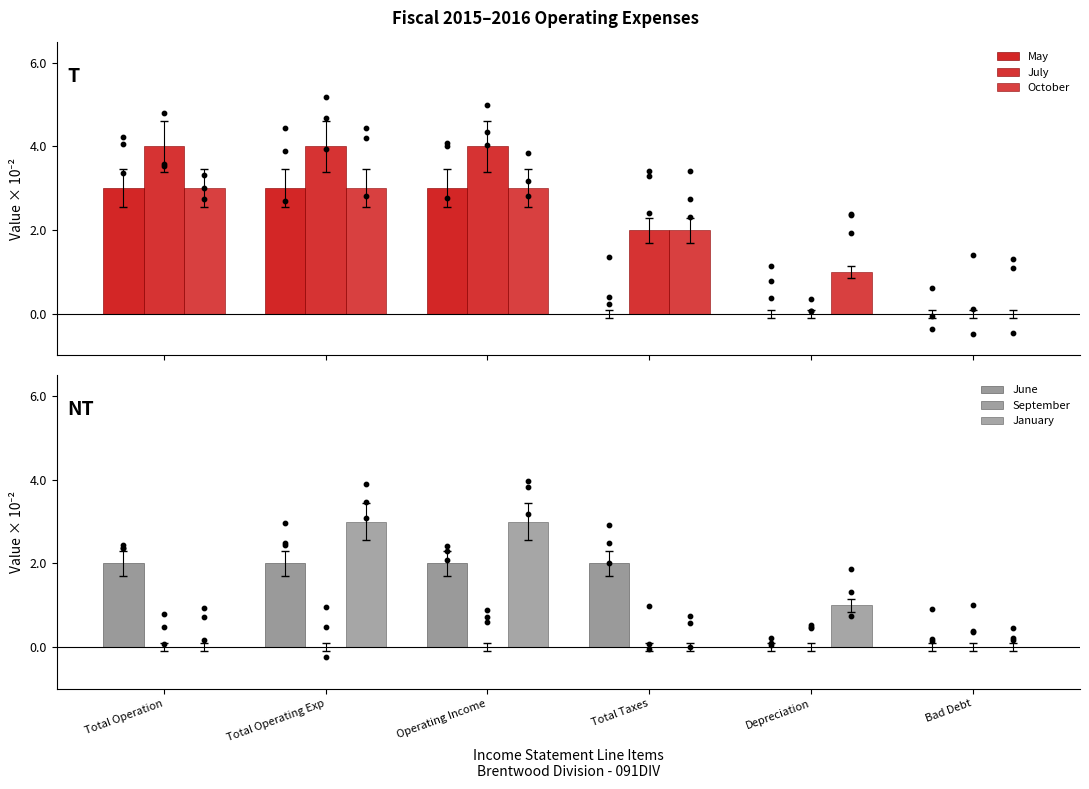

What is the total value across all series at Total Operation?

0.1